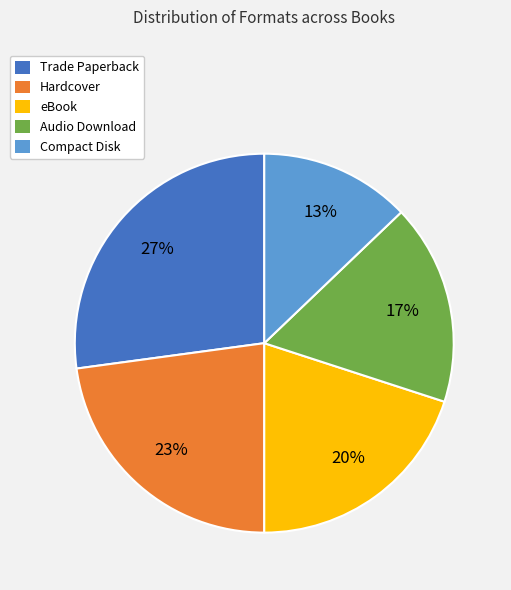

To the nearest percent, what portion does Audio Download represent?

17%